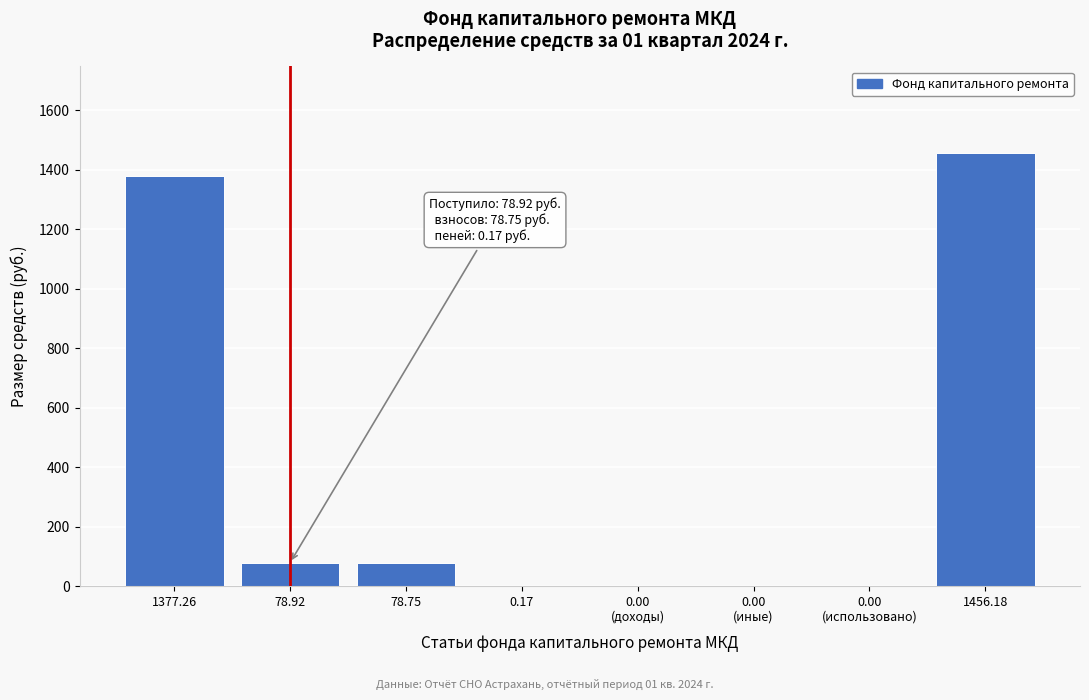

At which category does the chart reach its peak across all series?

1456.18